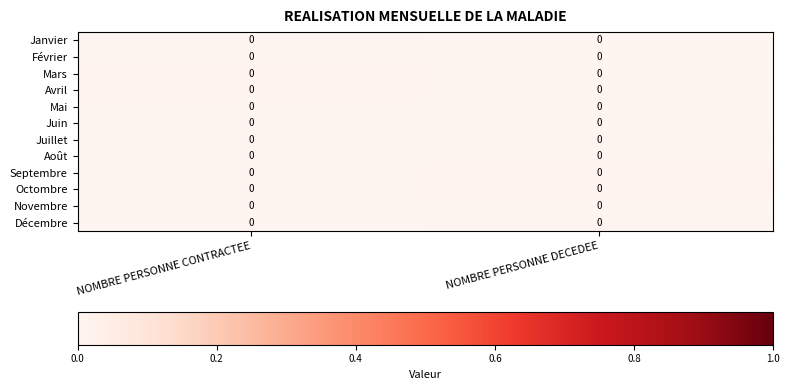

At which category is the sum across all series the highest?

NOMBRE PERSONNE CONTRACTEE